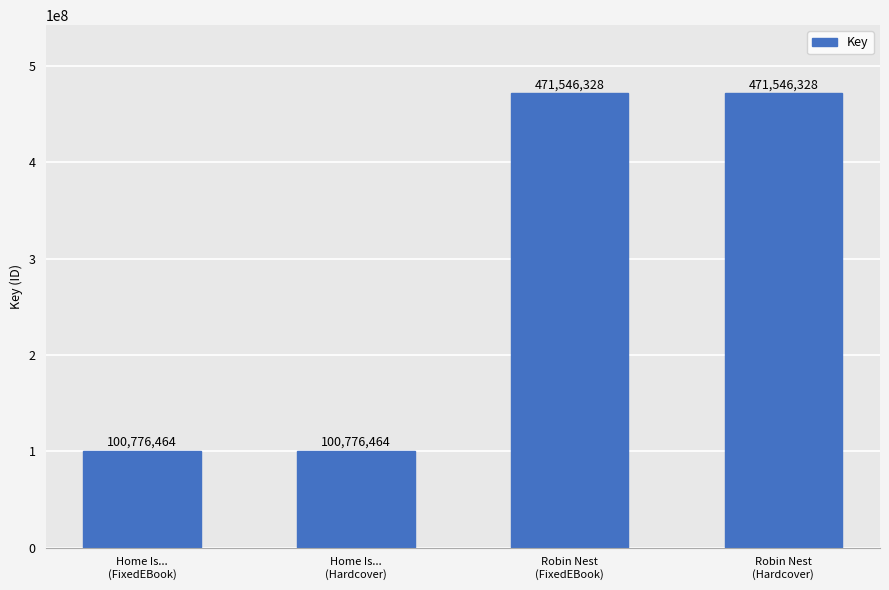

What is the minimum value shown in the chart?

100776464